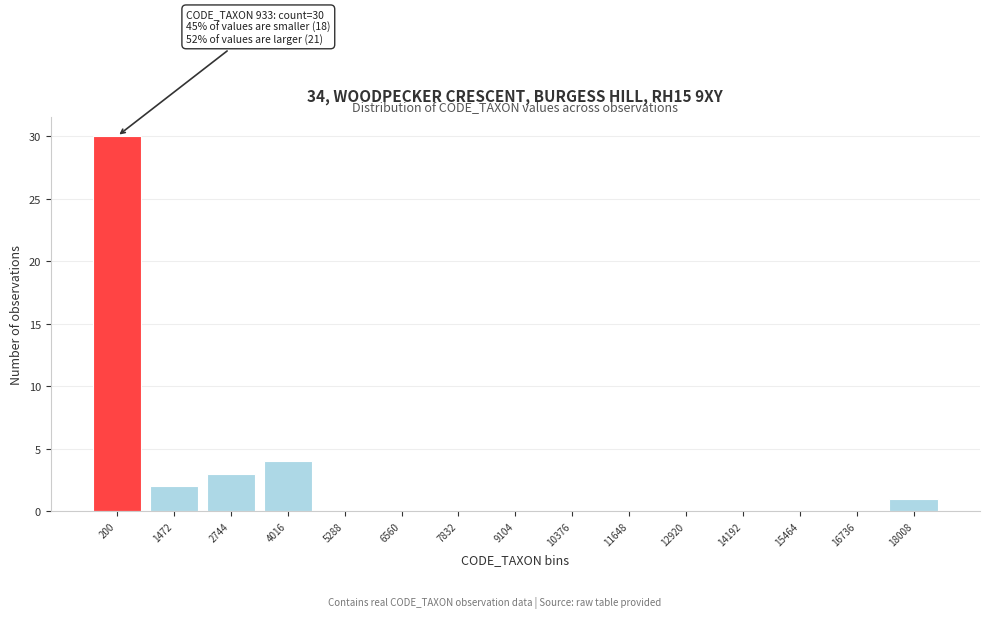

Reading left to right, list all the values displayed in this chart.

200=30	1472=2	2744=3	4016=4	5288=0	6560=0	7832=0	9104=0	10376=0	11648=0	12920=0	14192=0	15464=0	16736=0	18008=1